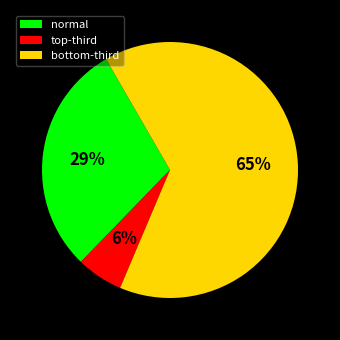

Count the number of slices in the pie.

3